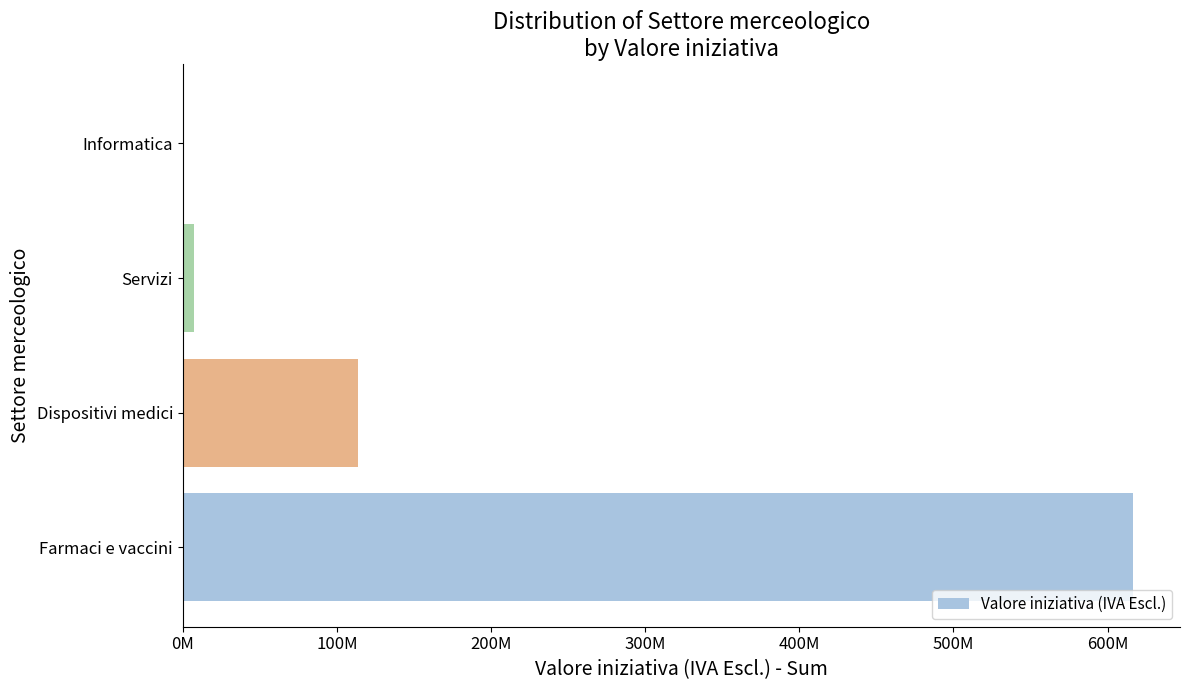

Count the number of values greater than 113810301.

2